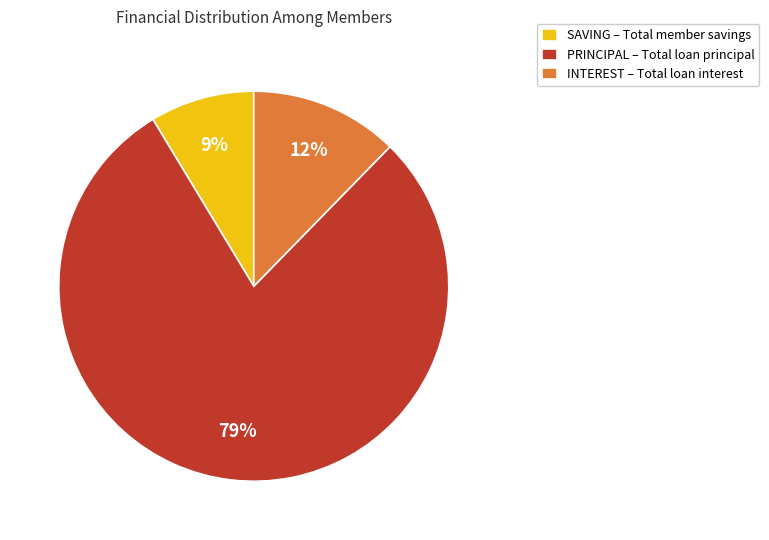

To the nearest percent, what is the difference between the largest and smallest slice percentages?

70%